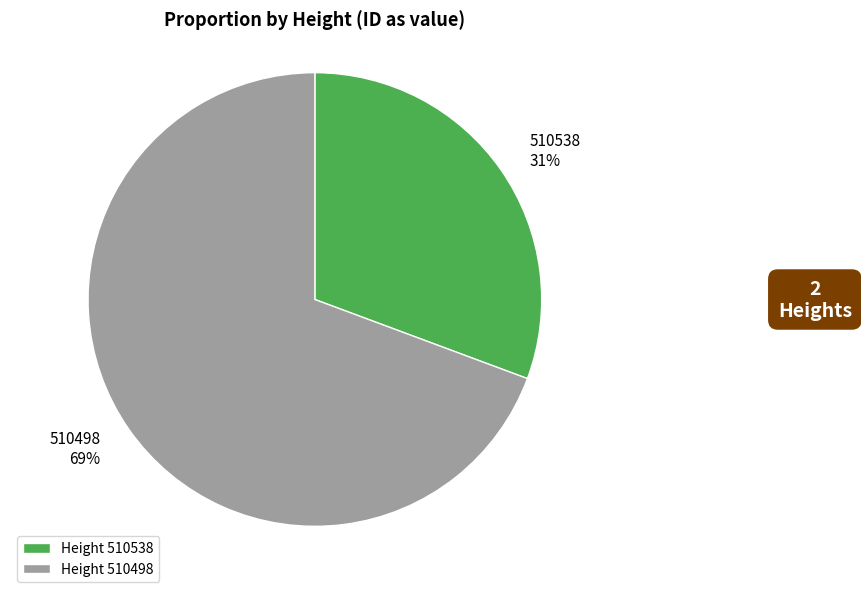

How many segments does this pie chart have?

2